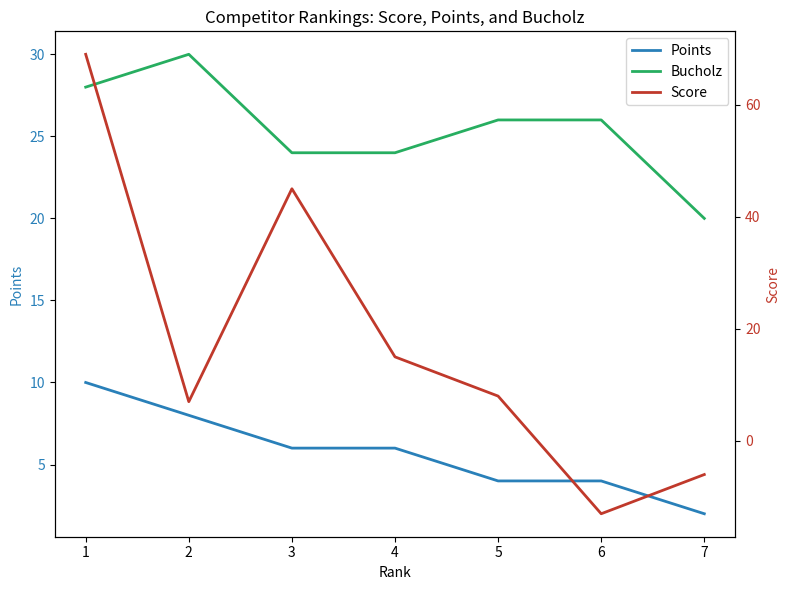

True or false: Bucholz has more than 0 interior local peaks.

True